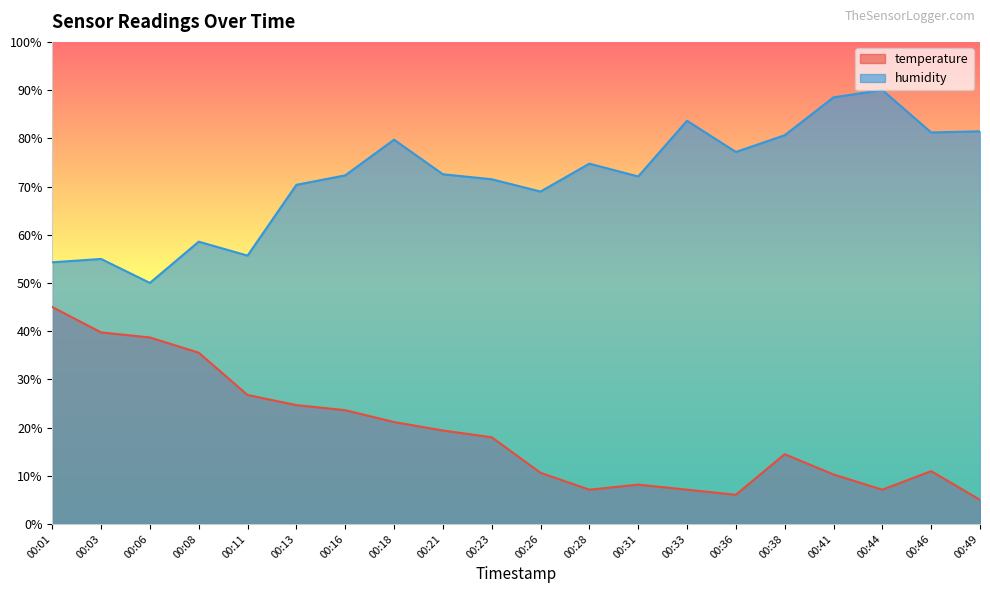

True or false: temperature has a value of 38.7 at 00:06.

True